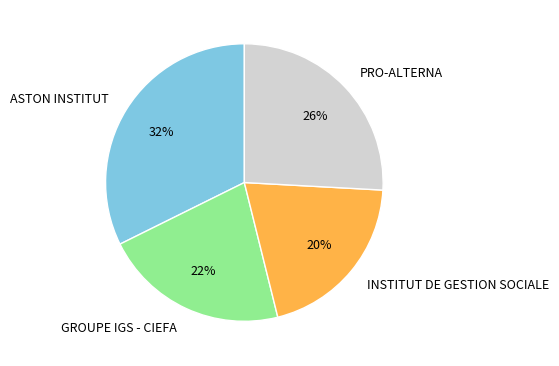

What percentage is the INSTITUT DE GESTION SOCIALE slice, to the nearest percent?

20%